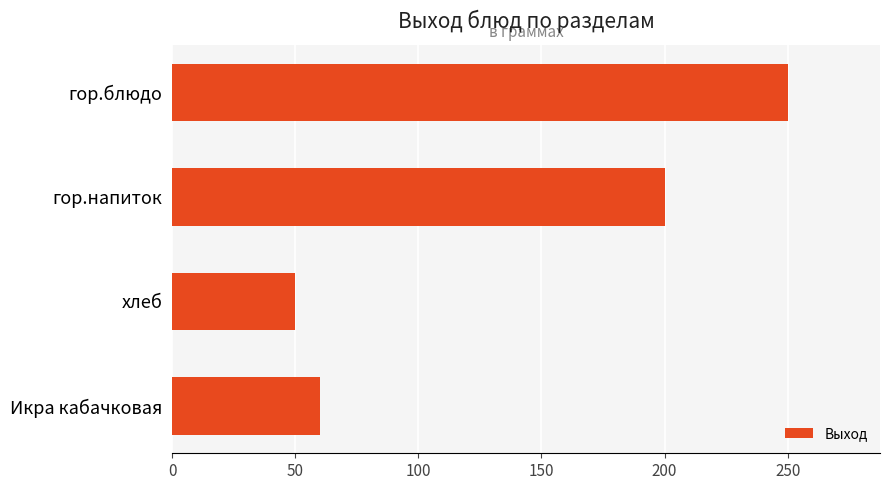

What is the maximum value shown in the chart?

250